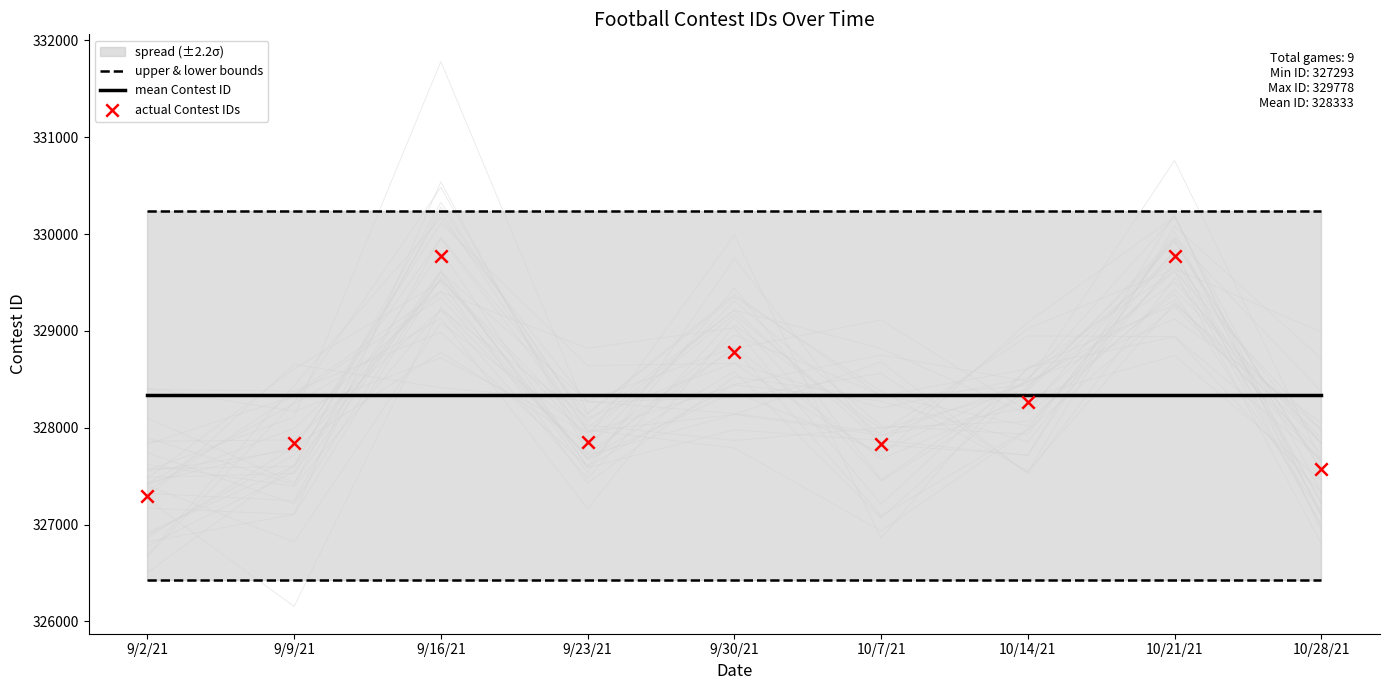

Which series contains the highest Y value?

upper & lower bounds